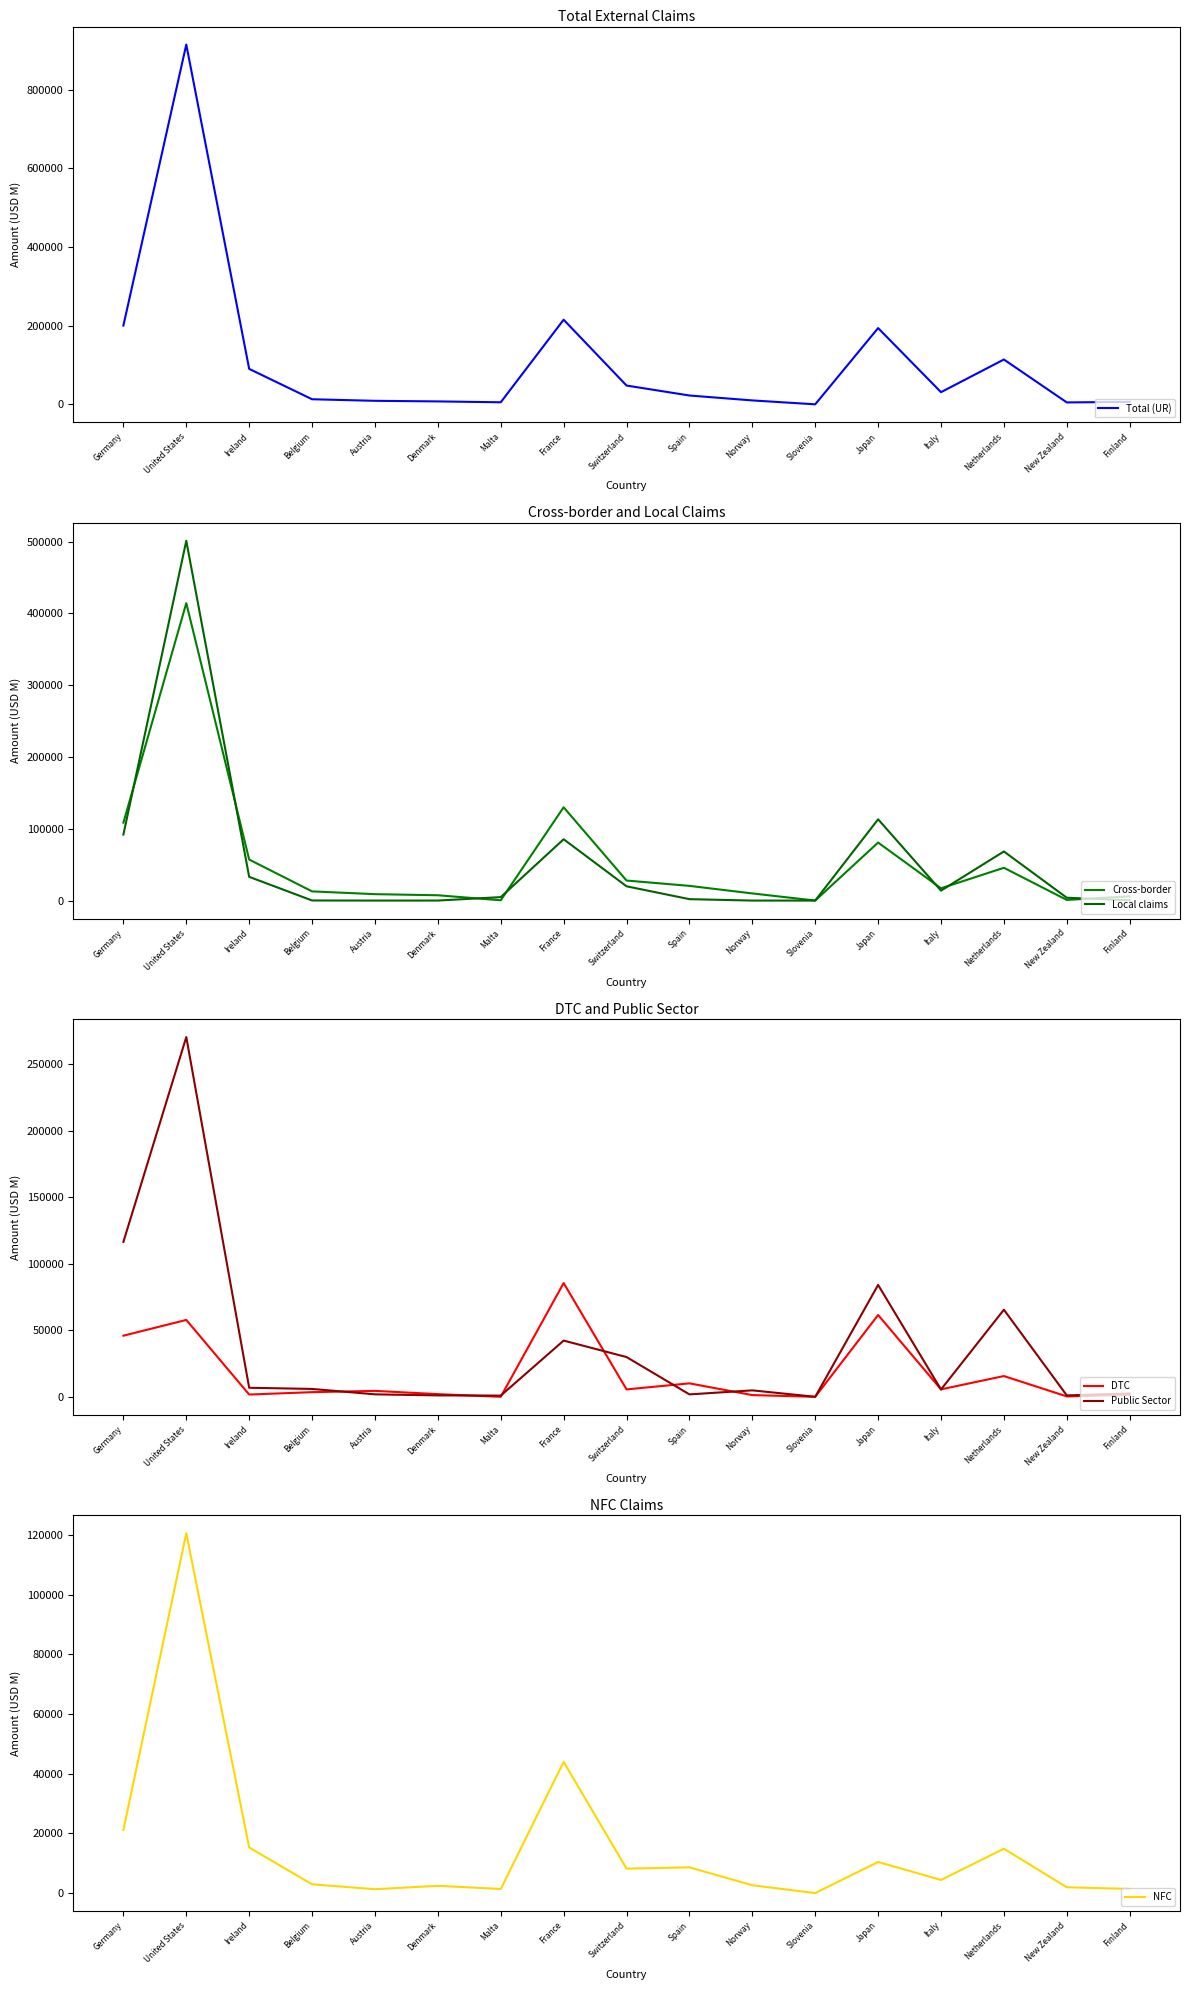

True or false: Cross-border and NFC cross at least once.

True